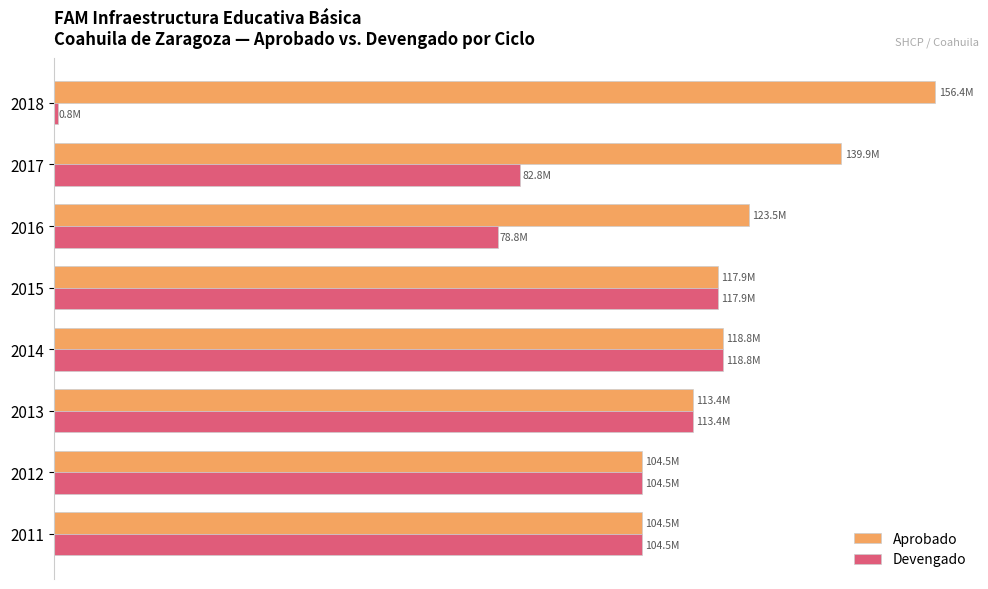

What are all the series names shown in the legend?

Aprobado, Devengado